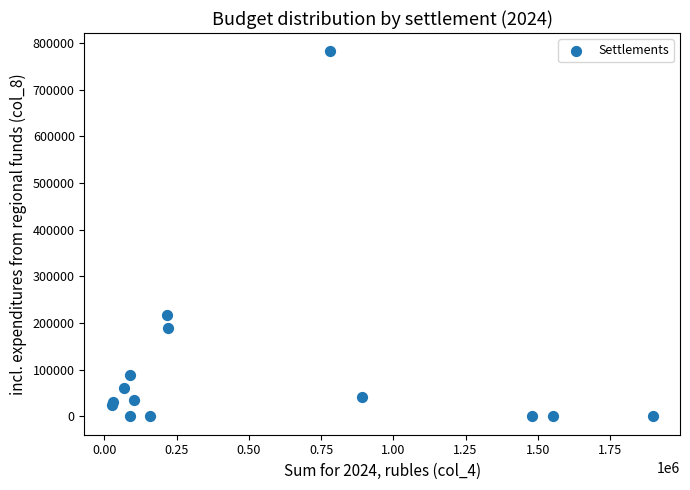

What Y value in the scatter plot is closest to 391049?

216892.0